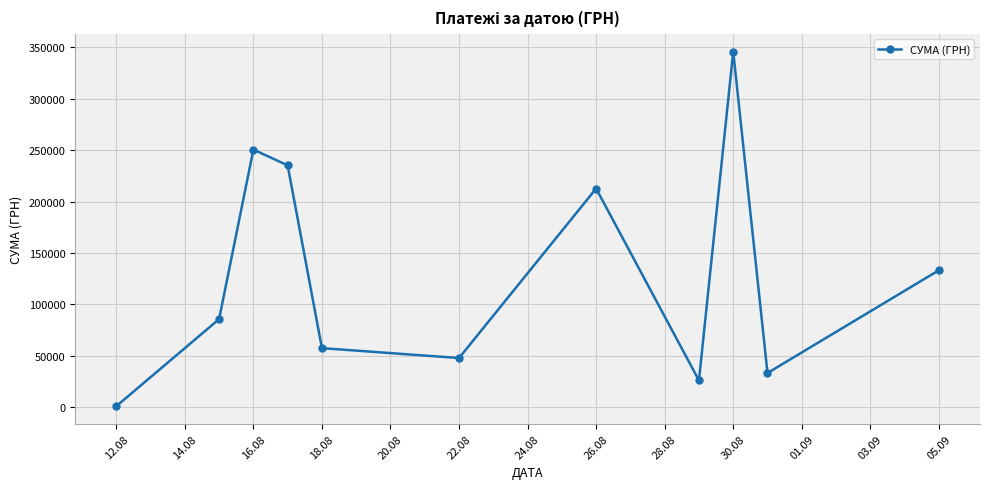

Is this an area chart (filled region under the line)?

No